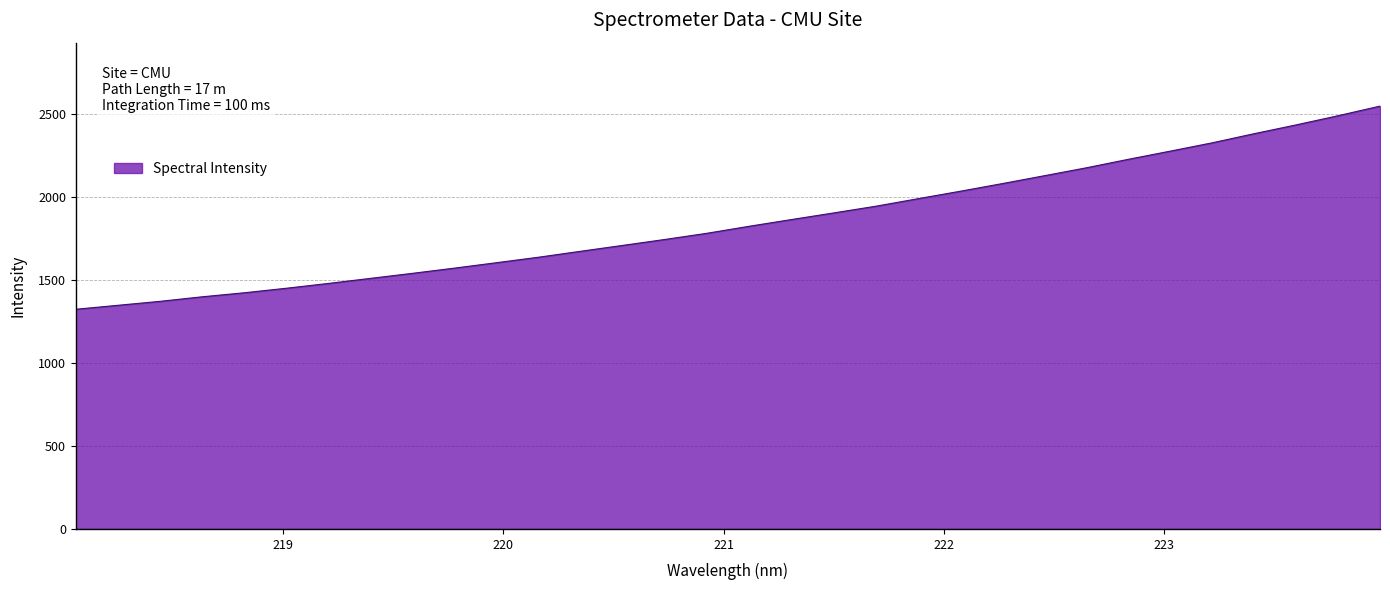

What is the difference between the maximum and minimum values?

1224.8